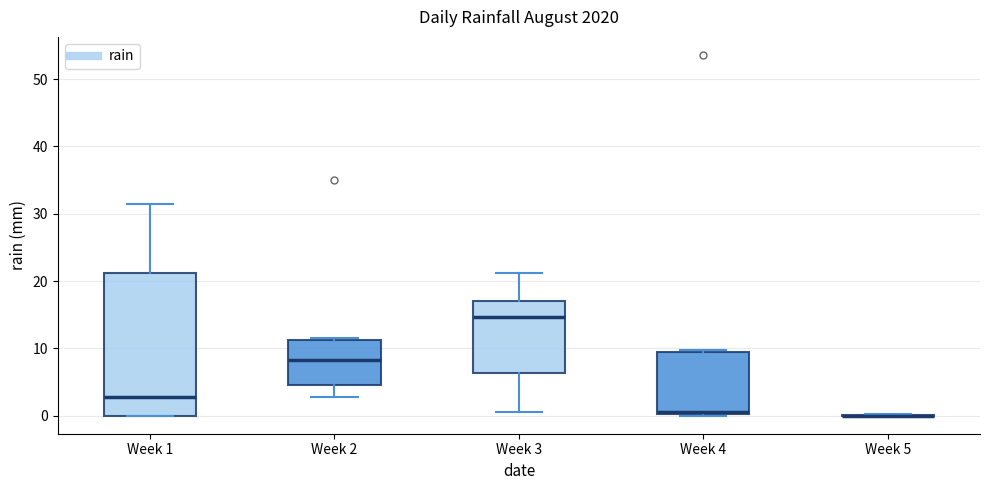

Reading left to right, transcribe this box plot: for each box, give where its median line is, the range the box spans, and where its two whiskers end, as read against the y-axis. The values are not printed on the chart, so give them approximately, as read against the axis.

Week 1: median 3, box 0 to 21, whiskers 0 to 31
Week 2: median 8, box 5 to 11, whiskers 3 to 12
Week 3: median 15, box 6 to 17, whiskers 1 to 21
Week 4: median 1, box 0 to 10, whiskers 0 (just below the box's lower edge) to 10 (just above the box's upper edge)
Week 5: box collapsed to a line at 0, whiskers 0 to 0